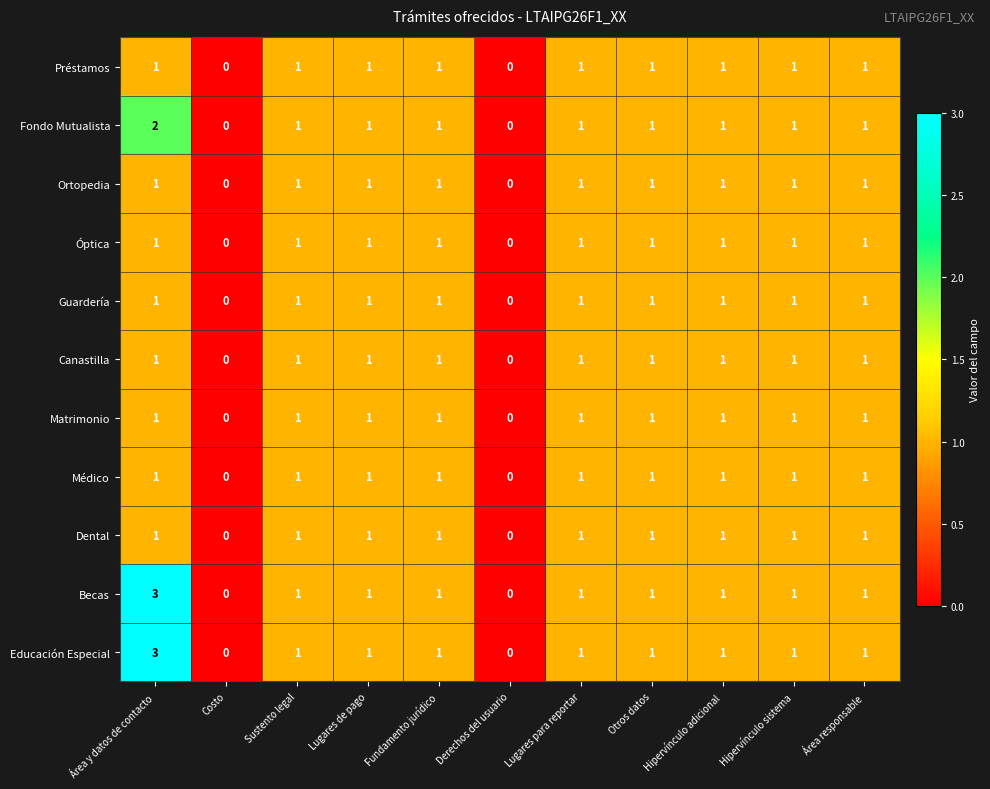

Where does the Fondo Mutualista series first go above 1?

Área y datos de contacto